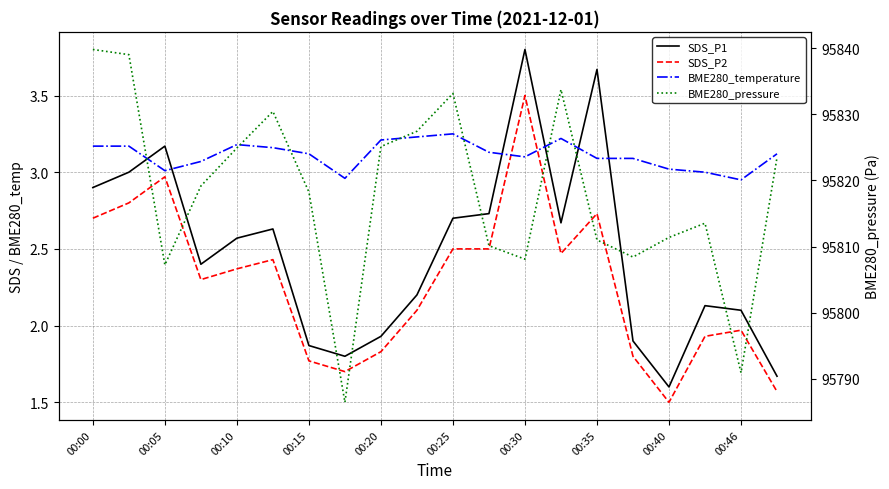

True or false: BME280_pressure and SDS_P1 cross at least once.

False